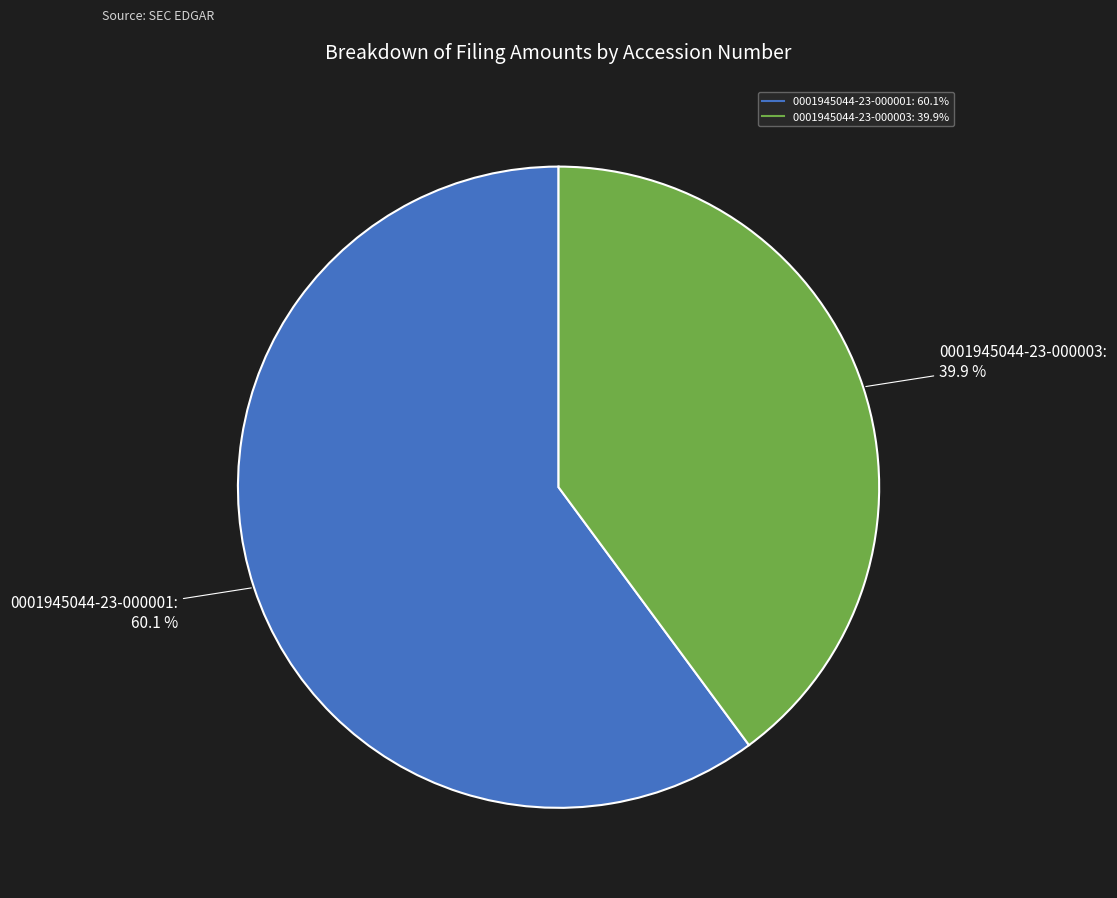

What percentage is the 0001945044-23-000003 slice, to the nearest percent?

40%